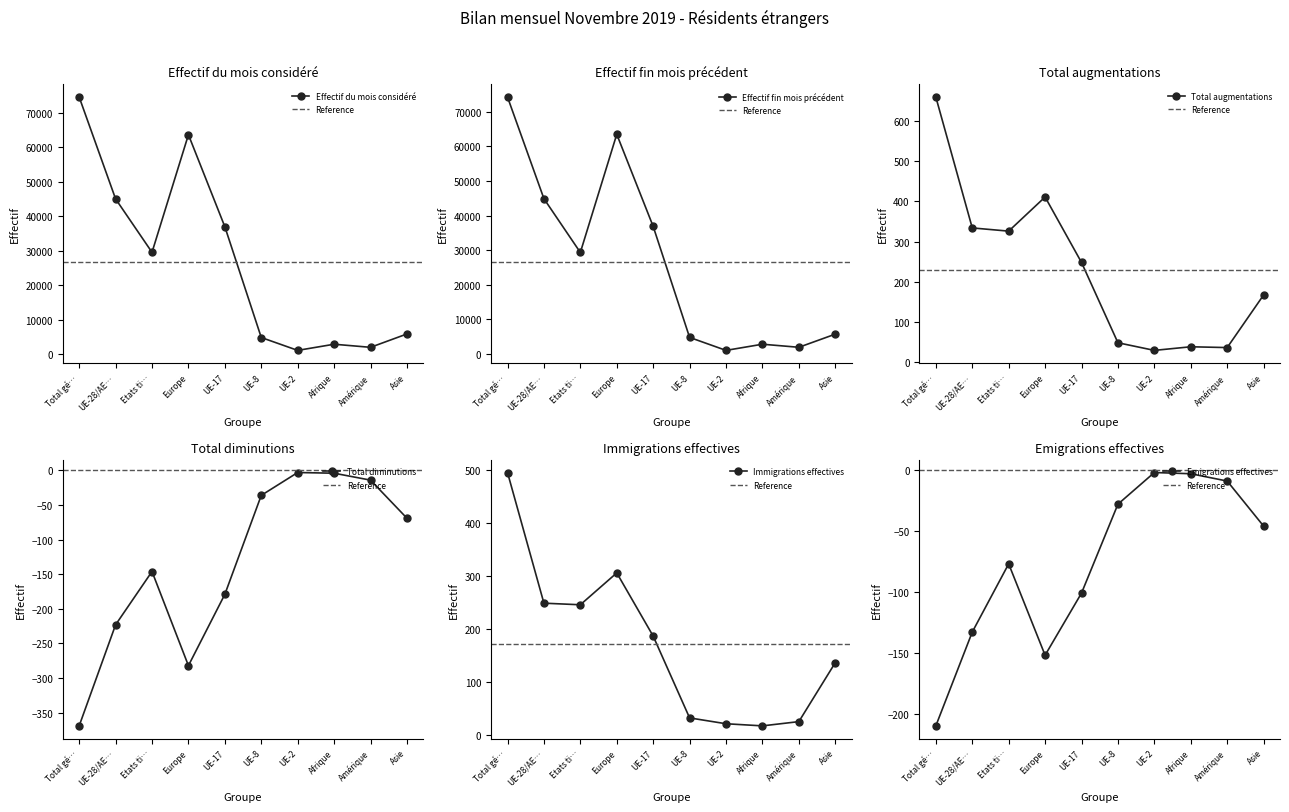

What is the sum of all Immigrations effectives values?

1719